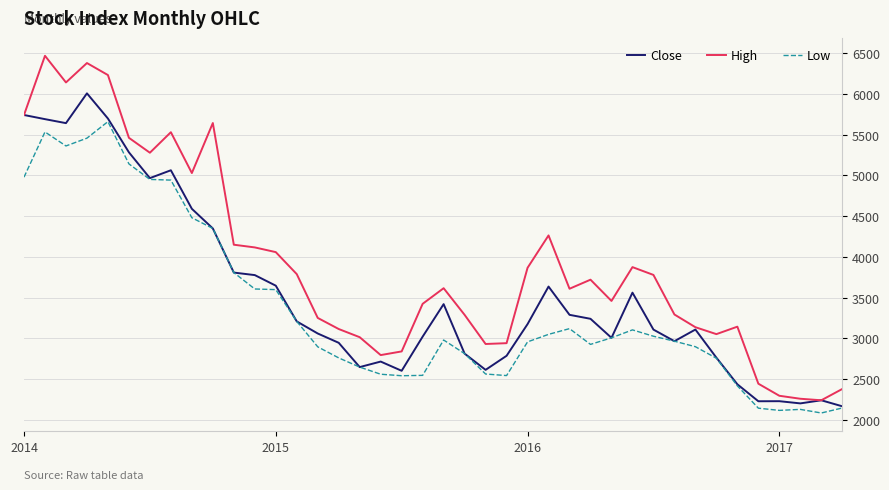

In Close, how many points are lower than both neighbors (excluding endpoints)?

9